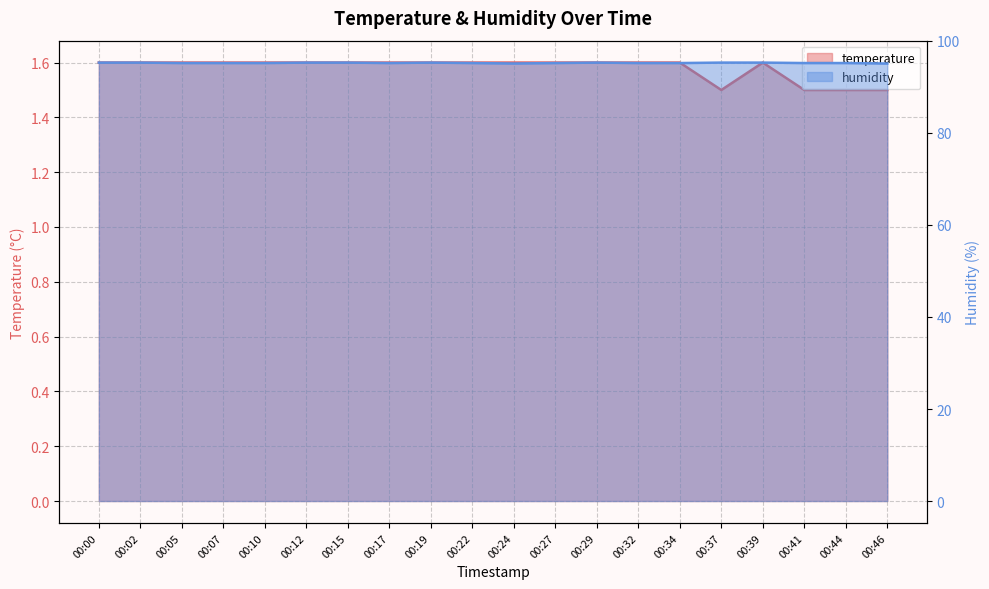

True or false: humidity has a value of 95.3 at 00:00.

True